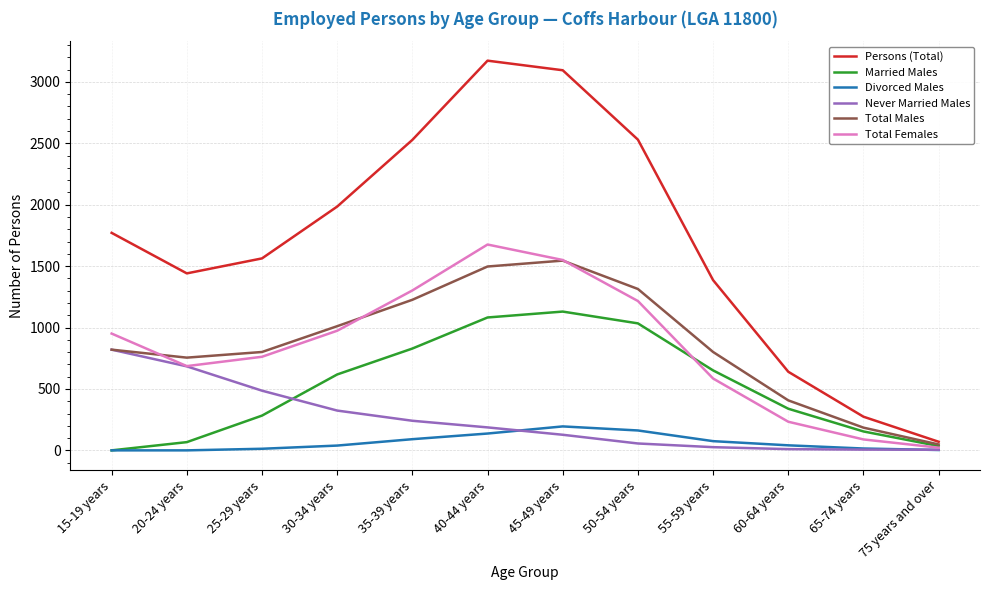

Is the value of Married Males at 40-44 years greater than the value of Persons (Total) at 35-39 years?

No